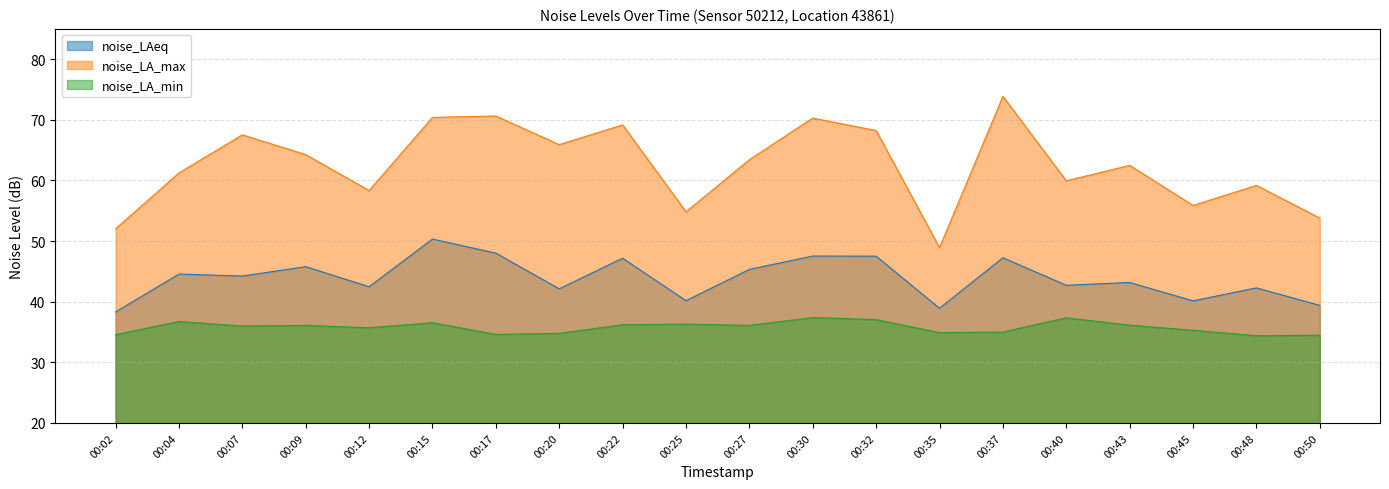

Does the chart display data point markers on the line(s)?

No